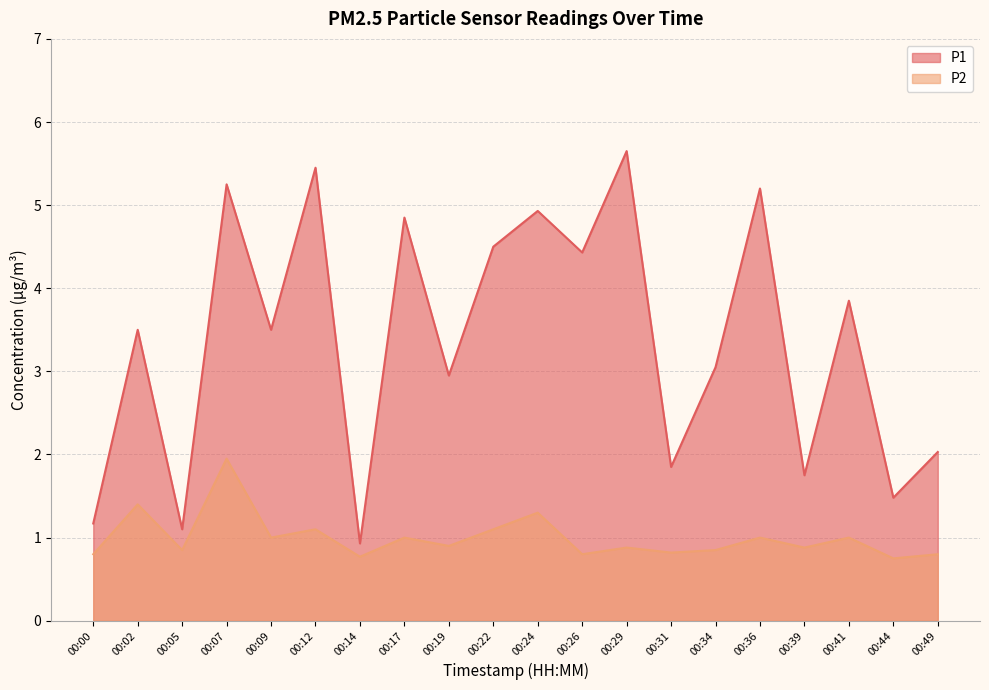

Is it true that P2 equals 1.0 at 00:41?

True